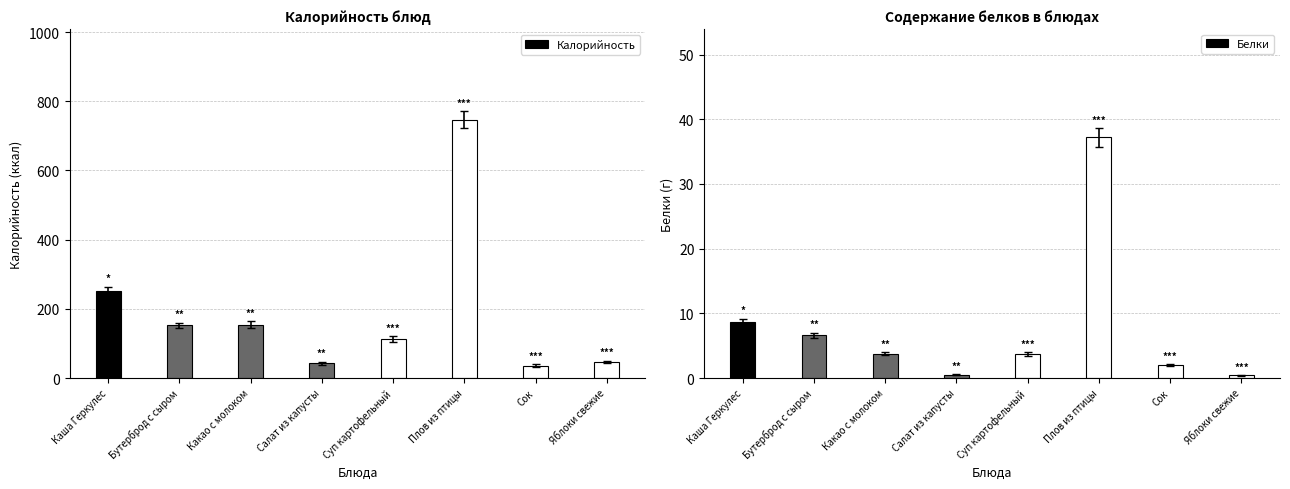

Where does the Калорийность series first go above 152?

Каша Геркулес